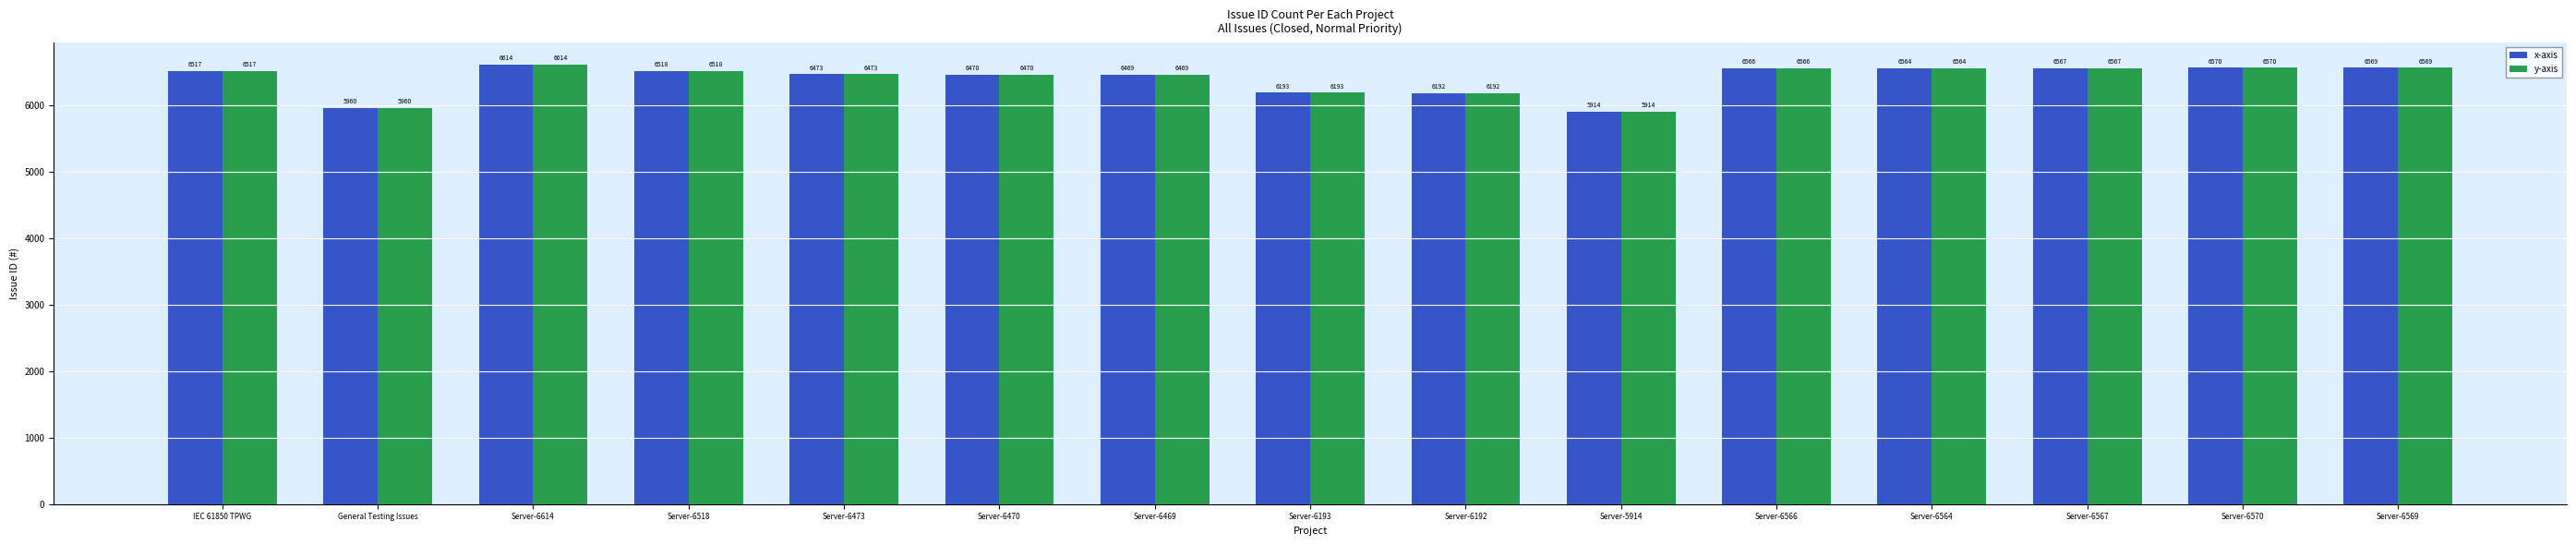

How many groups of bars are there?

15